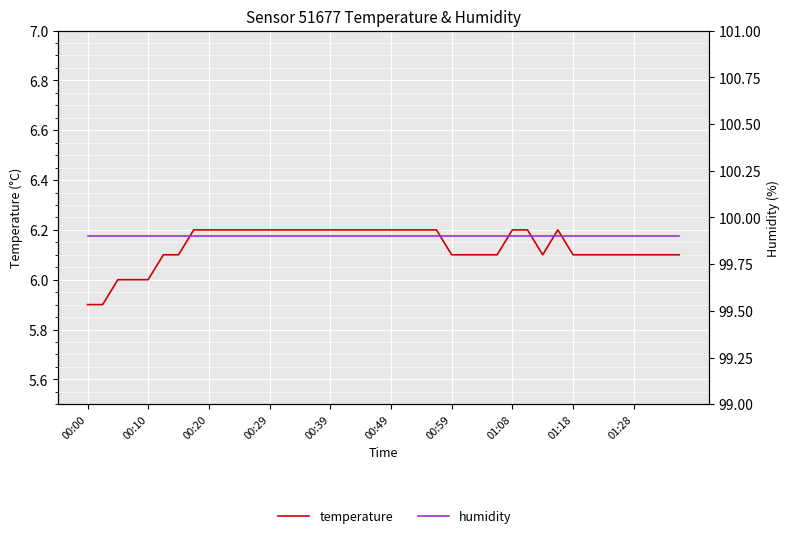

At which label does humidity reach its peak?

00:00